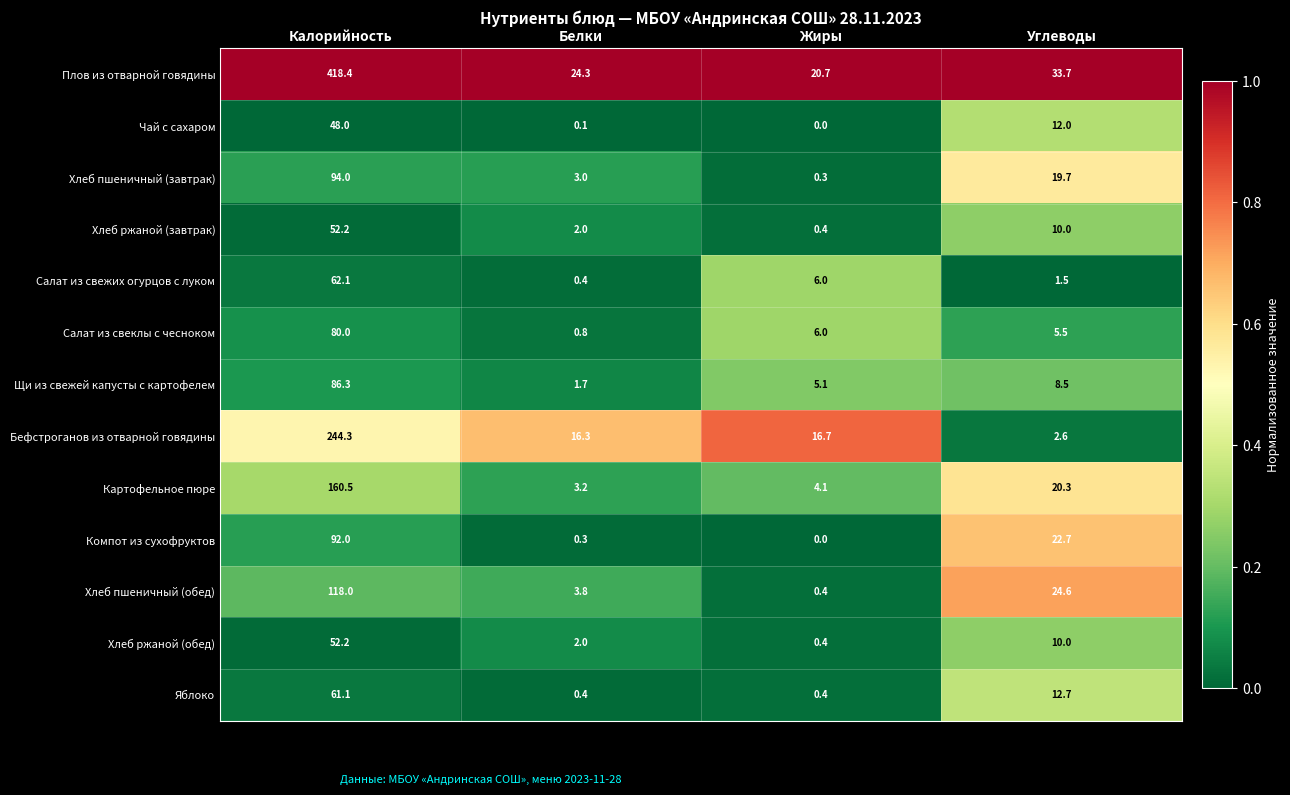

Which series has the widest spread of values?

Плов из отварной говядины